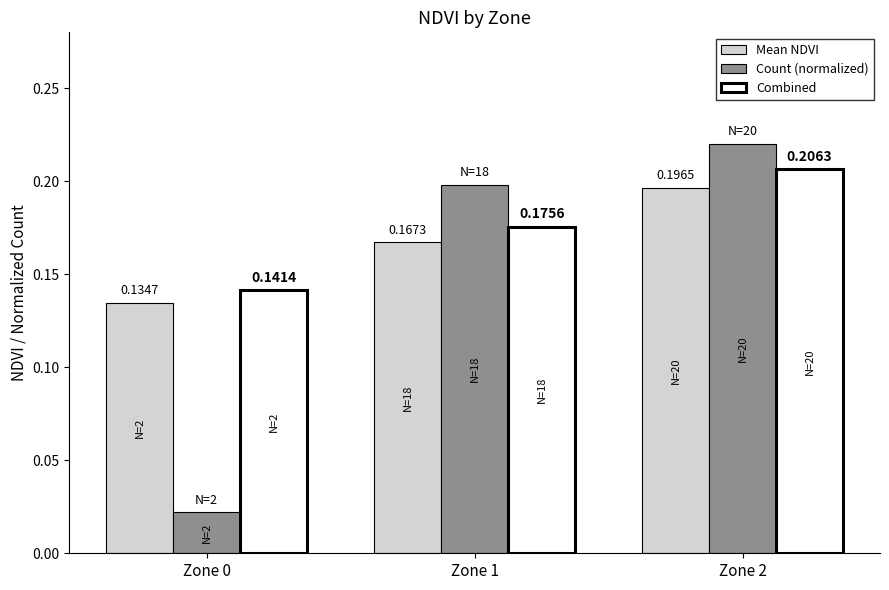

Is the value of Count (normalized) at Zone 2 greater than the value of Mean NDVI at Zone 1?

Yes